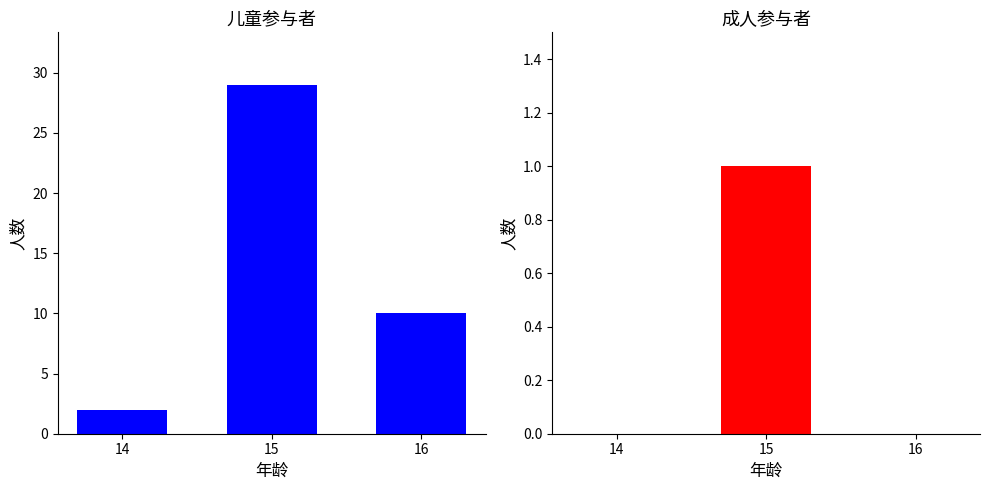

At which label is 成人人数 closest to 0?

14